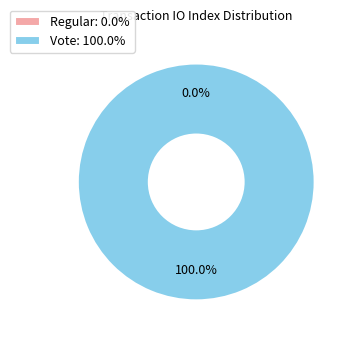

How many segments does this pie chart have?

2